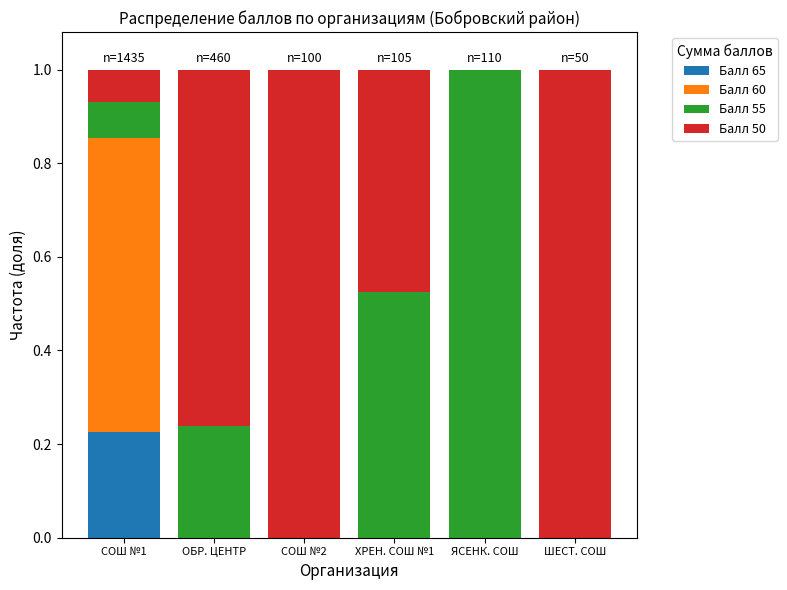

The Балл 65 series shows 0.1 at ЯСЕНК. СОШ. True or false?

False